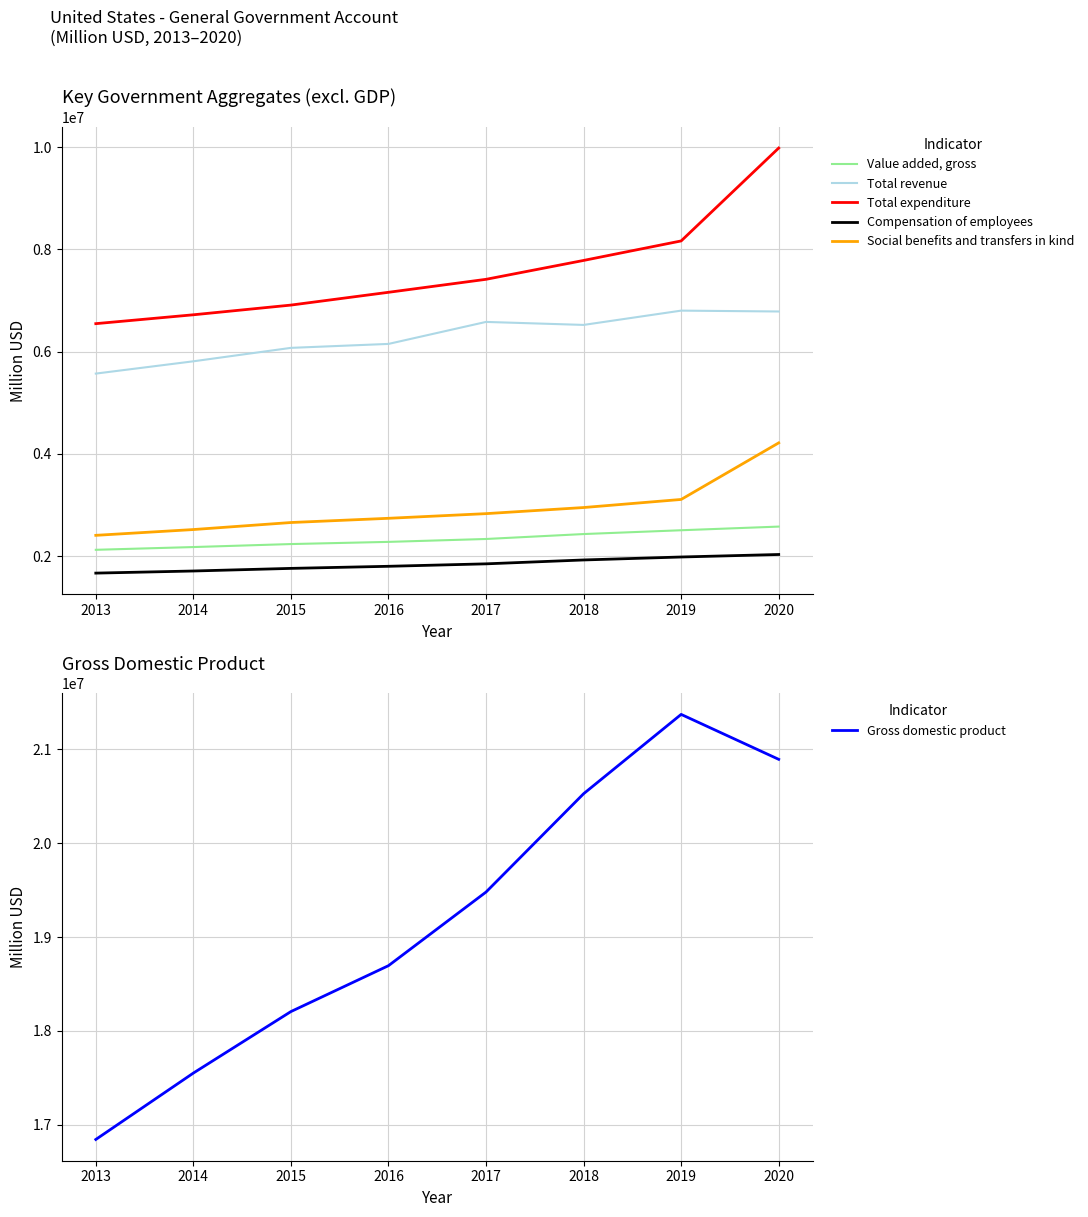

Count the number of categories in the chart.

8